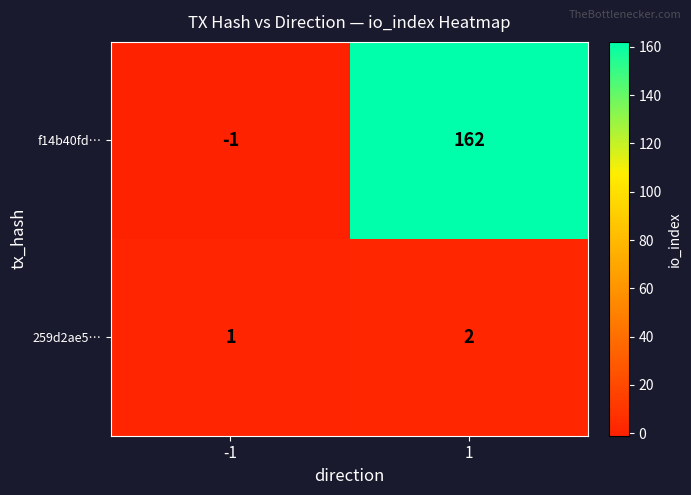

The 259d2ae5… series shows 2 at 1. True or false?

True